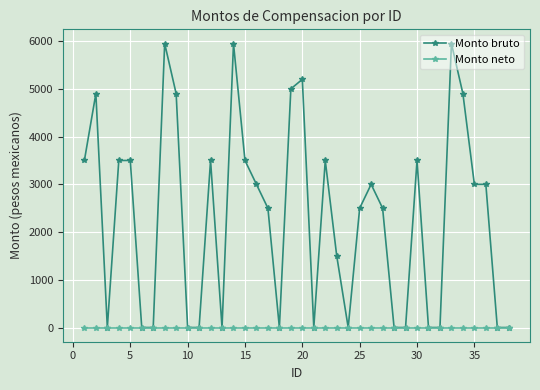

Which series has the largest range (max minus min)?

Monto bruto